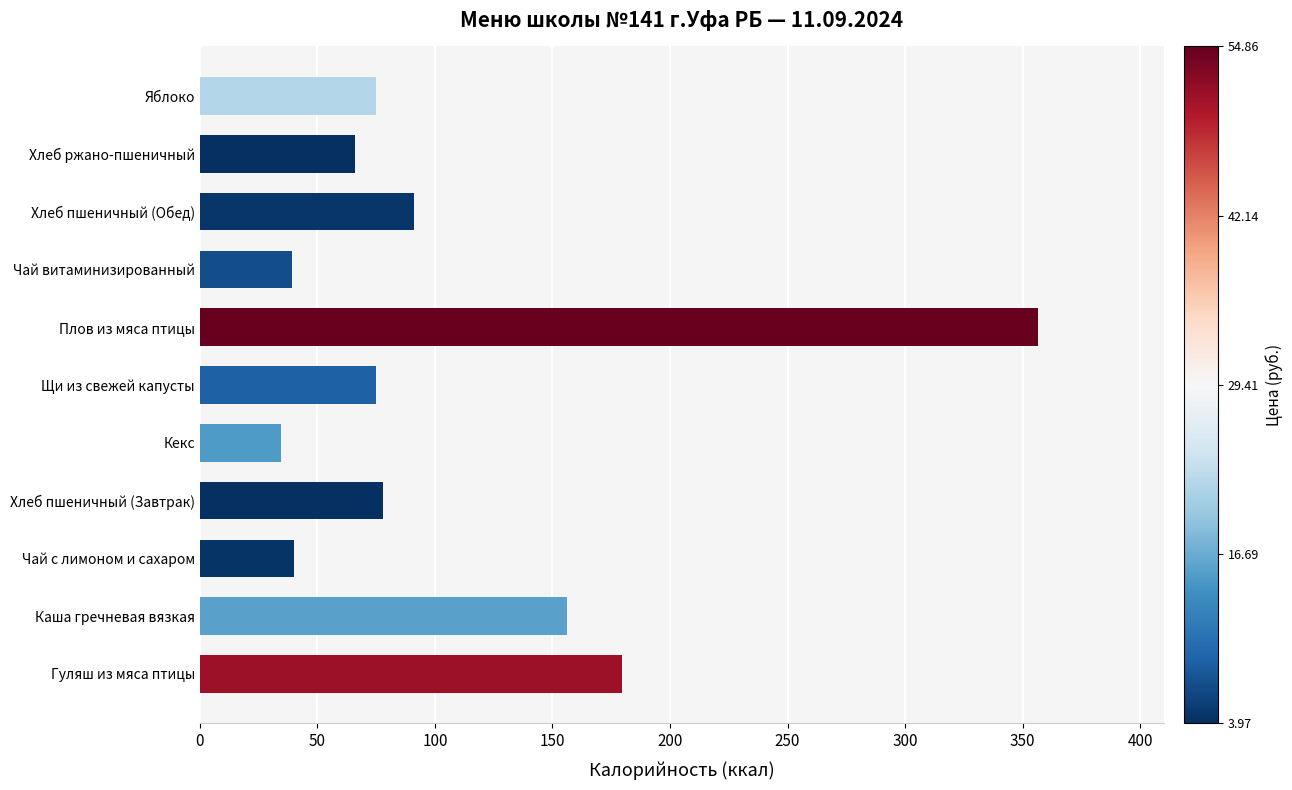

What is the change in value from Хлеб пшеничный (Завтрак) to Хлеб ржано-пшеничный?

-12.0